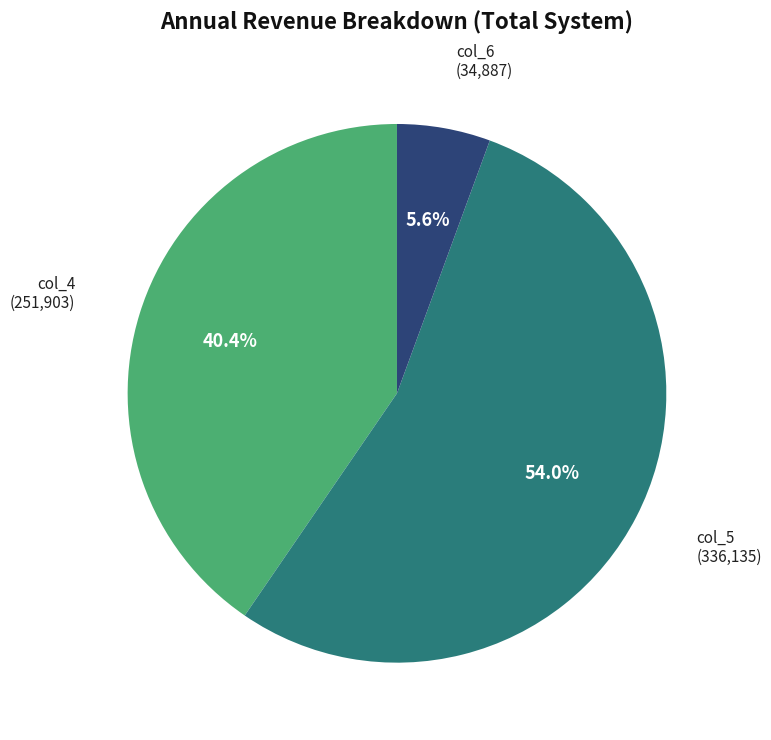

Does any single category account for the majority?

Yes